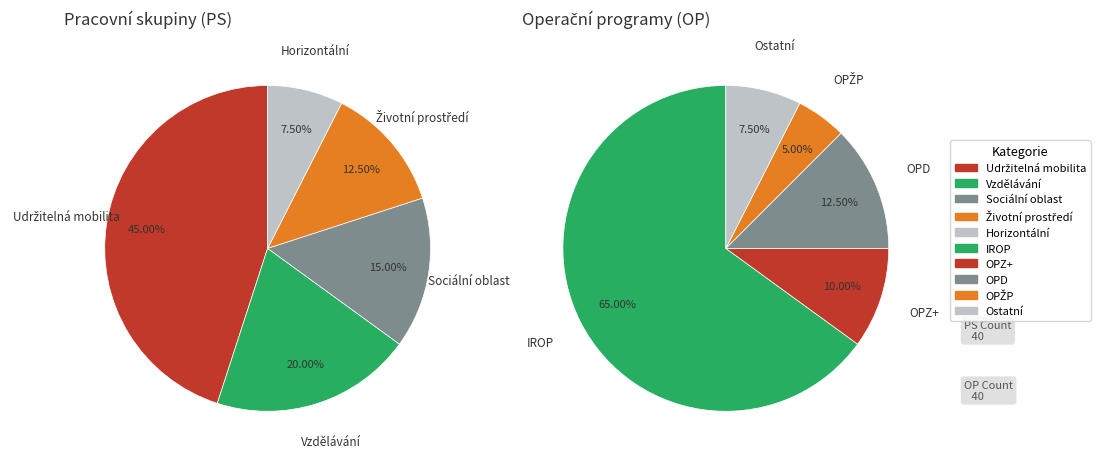

Does any single category account for the majority?

No